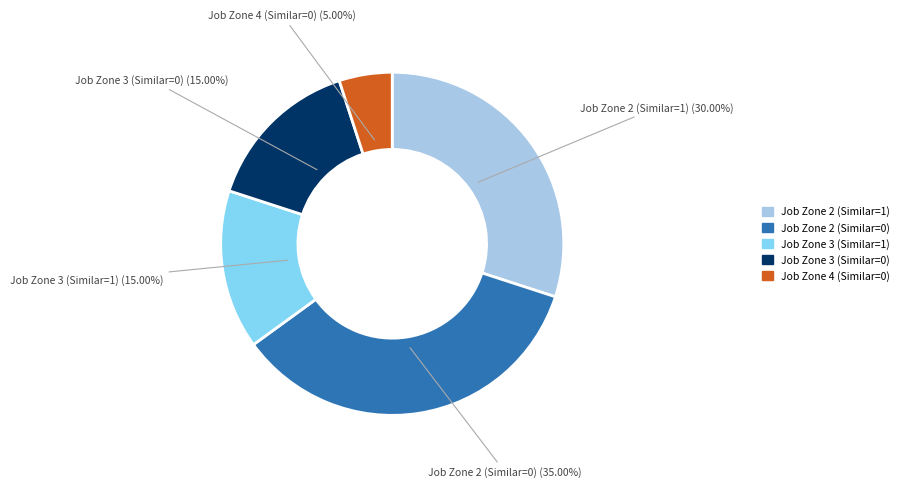

What percentage is the Job Zone 4 (Similar=0) slice, to the nearest percent?

5%